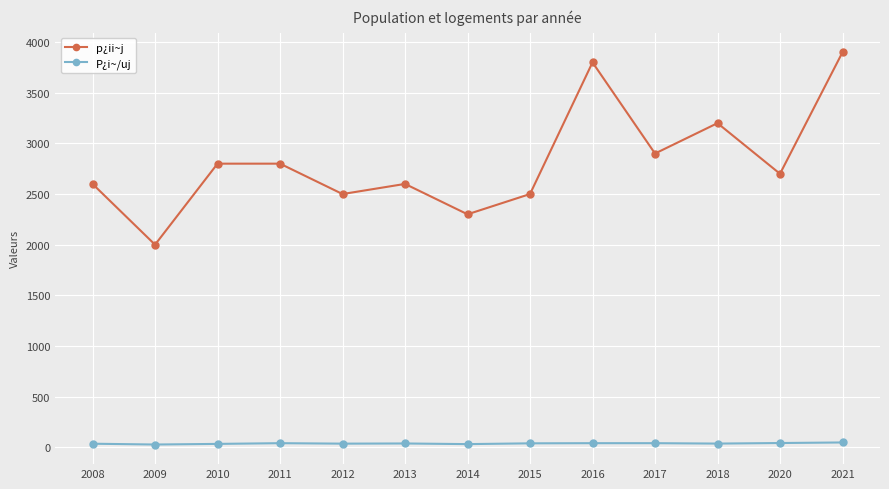

At which category does p¿ii~j reach its first local valley?

2009